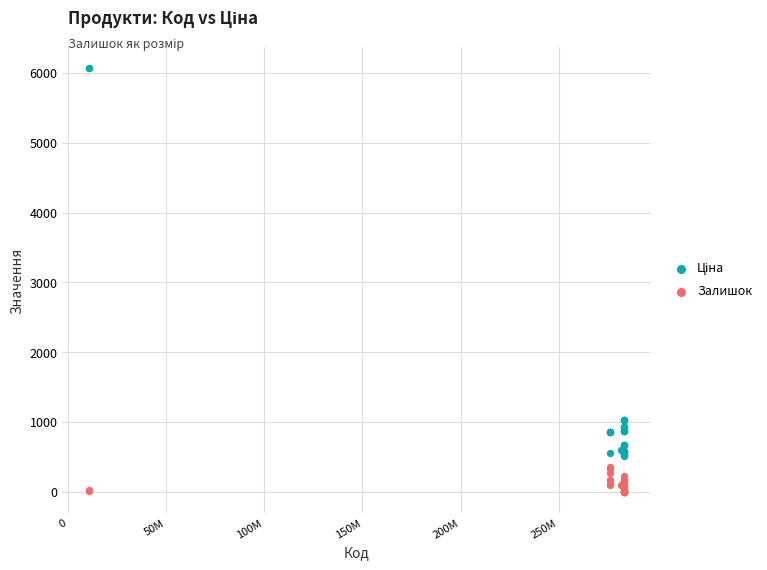

Which series contains the lowest Y value?

Залишок